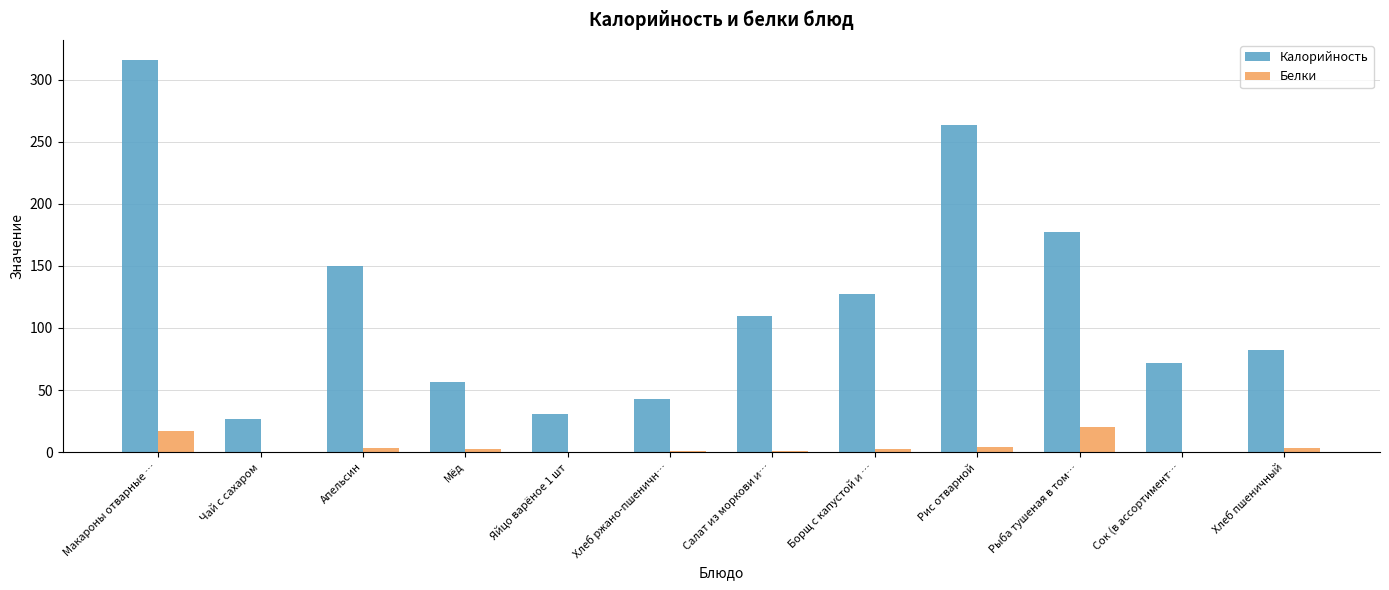

Which series has the largest total across all categories?

Калорийность